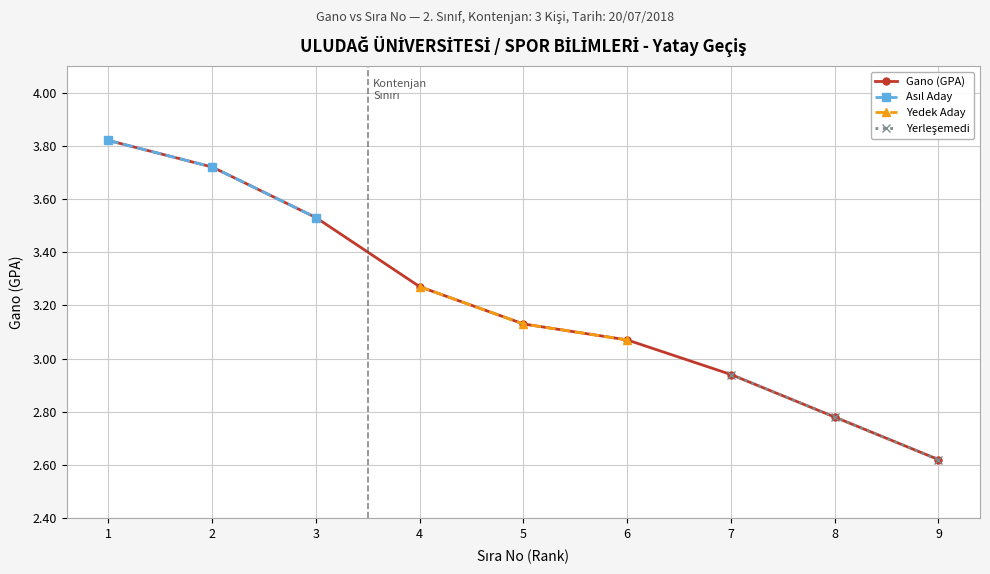

List the labels in order of value, smallest first.

9, 8, 7, 6, 5, 4, 3, 2, 1